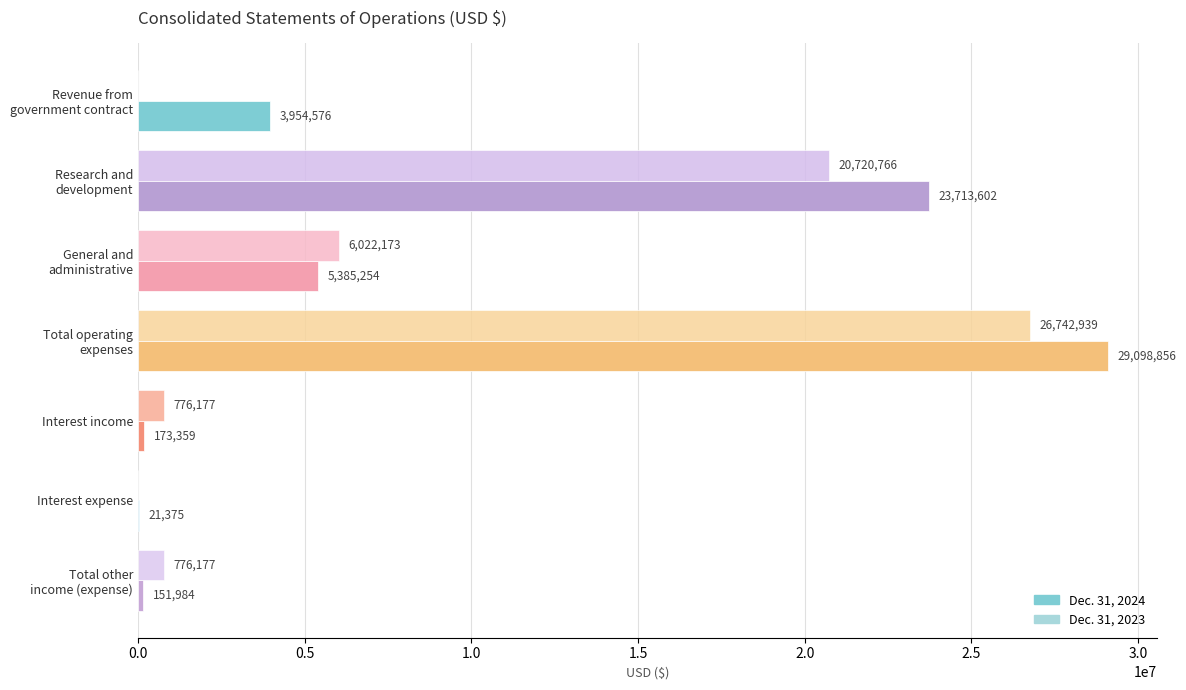

What is the maximum value shown in the chart?

29098856